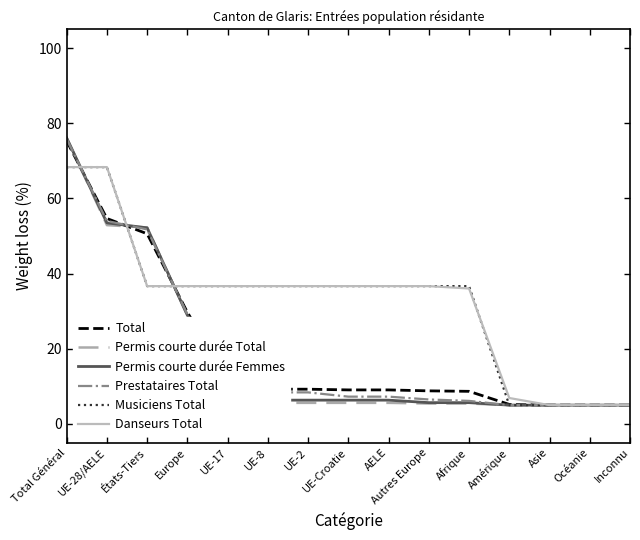

Which series has the widest spread of values?

Permis courte durée Total